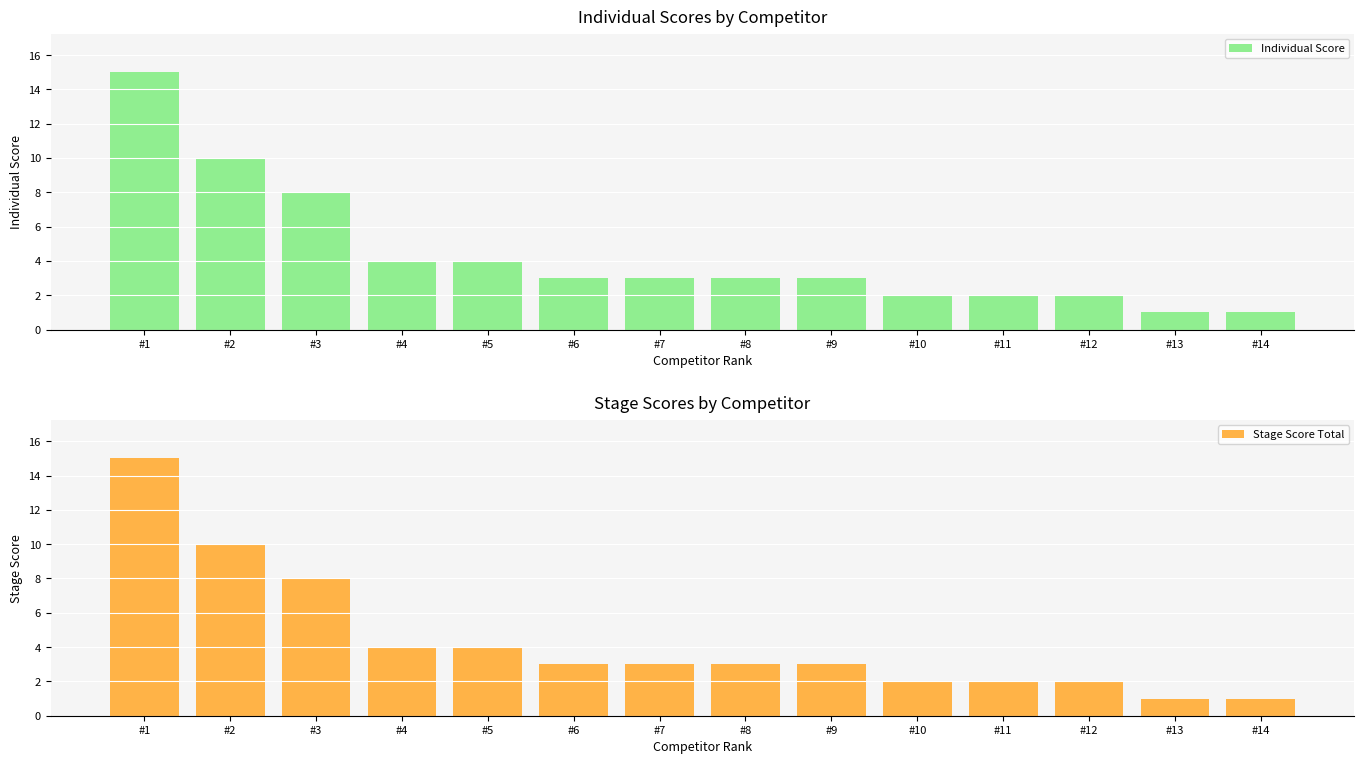

What is the value of the Stage Score Total bar at the 14th from the left?

1